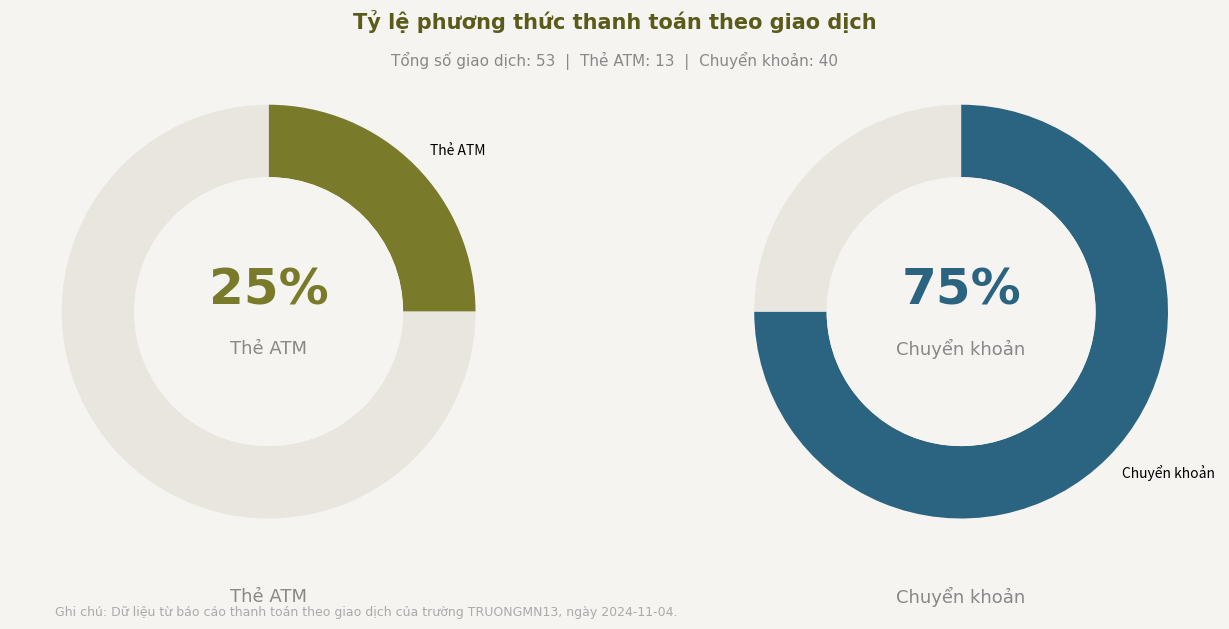

Which category has the smallest portion of the pie?

Thẻ ATM